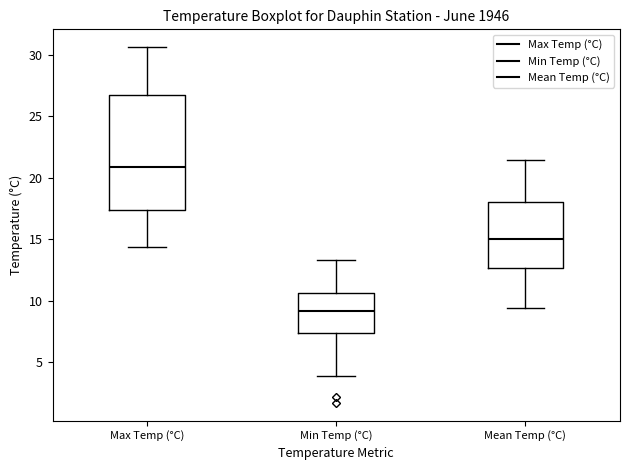

Where does the upper whisker of the box for Min Temp (°C) end on the y-axis? The values are not printed on the chart, so give them approximately, as read against the axis.

13.5